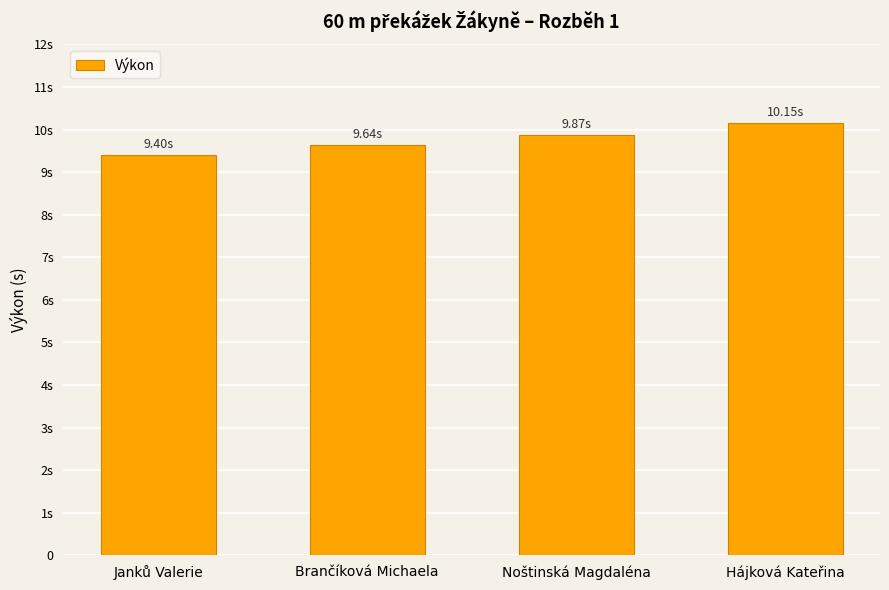

Where is the data nearest to the value 9?

Janků Valerie